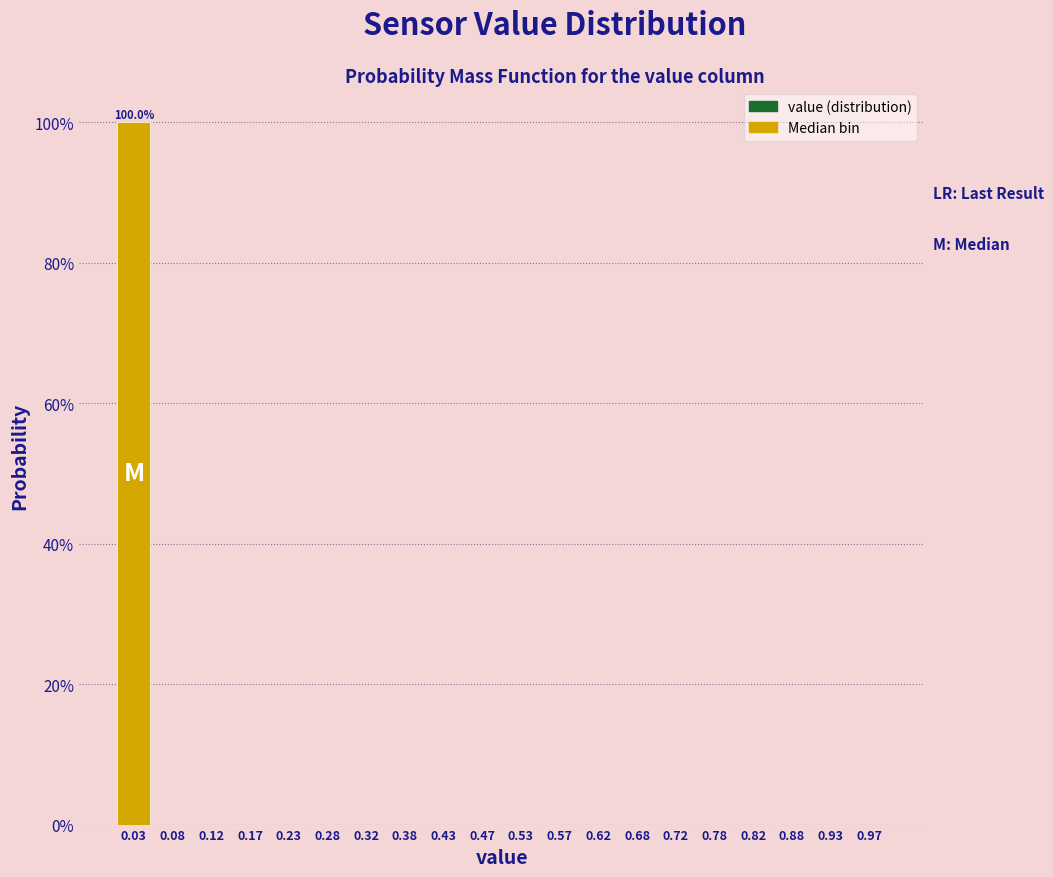

Which range on the x-axis has the tallest bar?

0.00 to 0.05